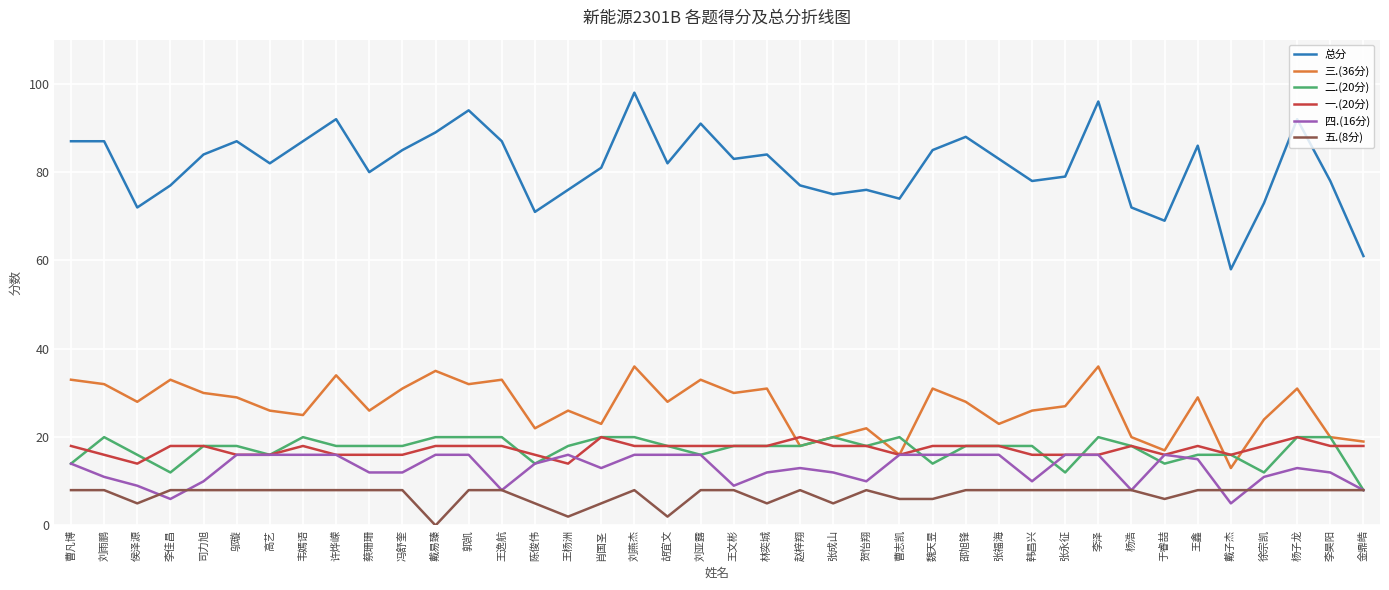

What position from the right is 高艺?

34